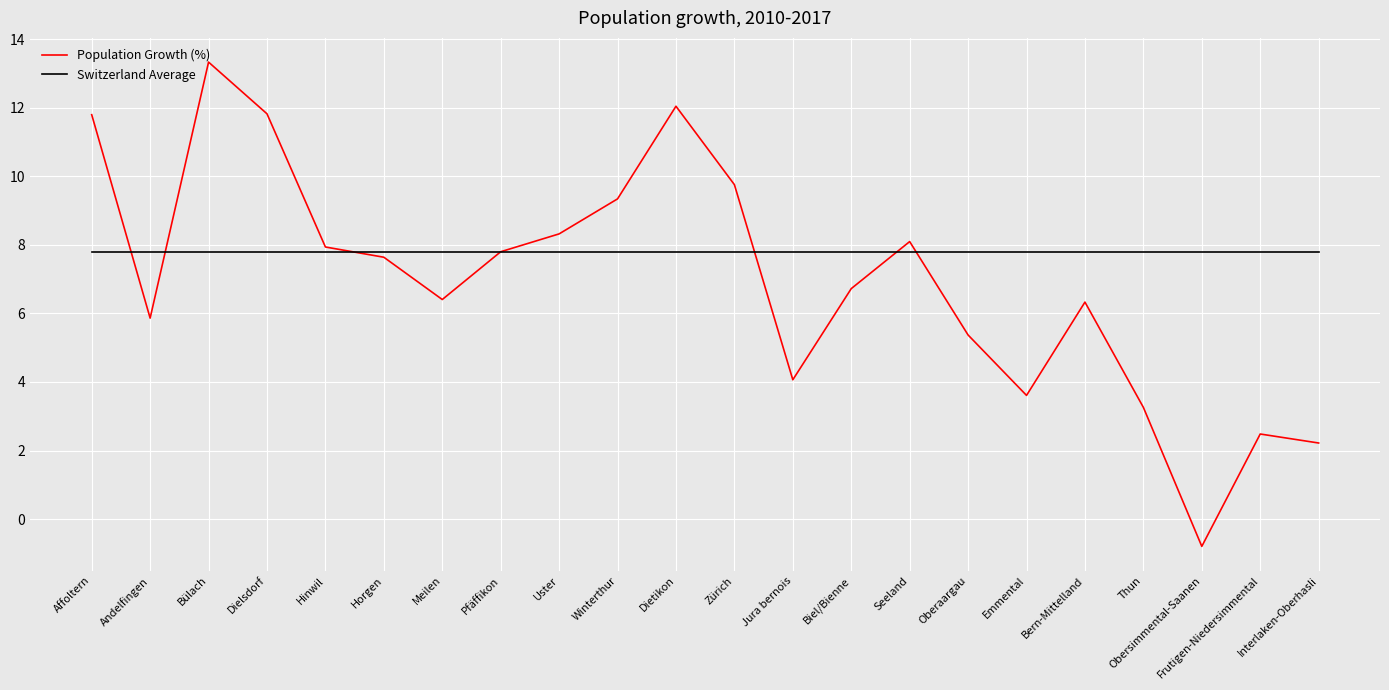

Is the value of Switzerland Average at Bülach greater than the value of Population Growth (%) at Zürich?

No